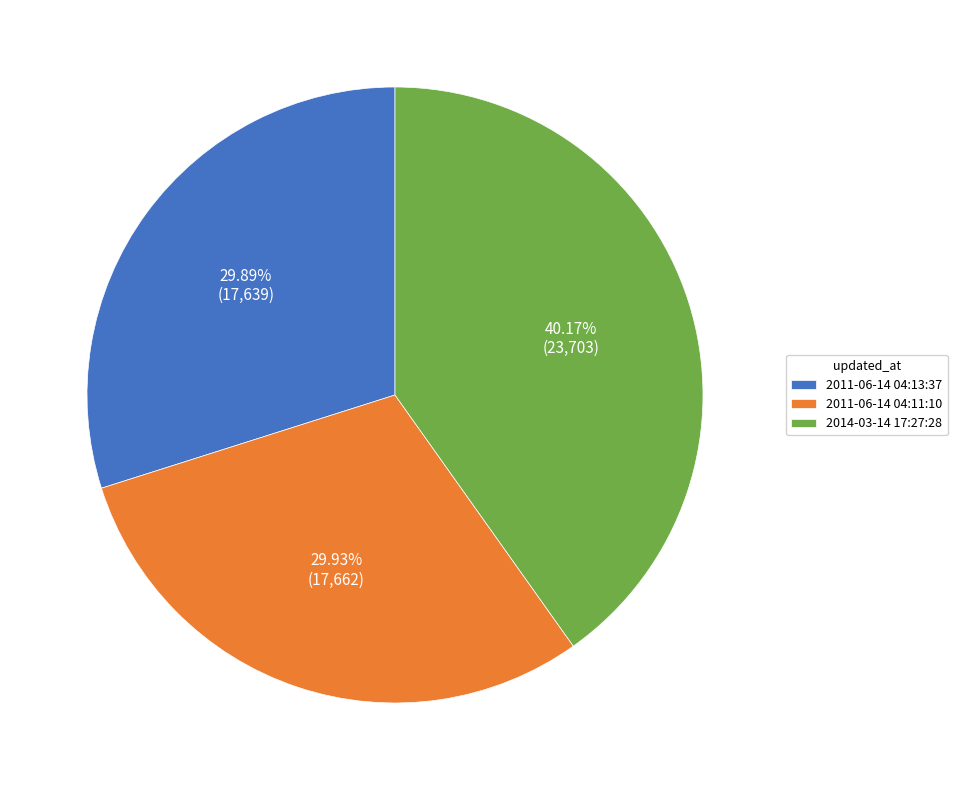

Combined, do 2014-03-14 17:27:28 and 2011-06-14 04:13:37 account for over 50%?

Yes